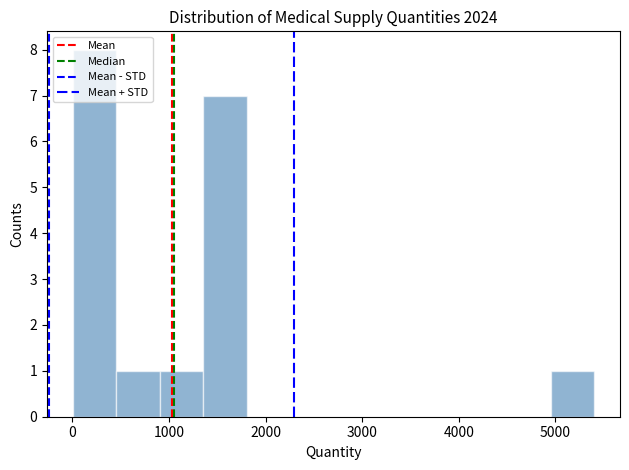

Which range on the x-axis has the tallest bar?

0 to 500